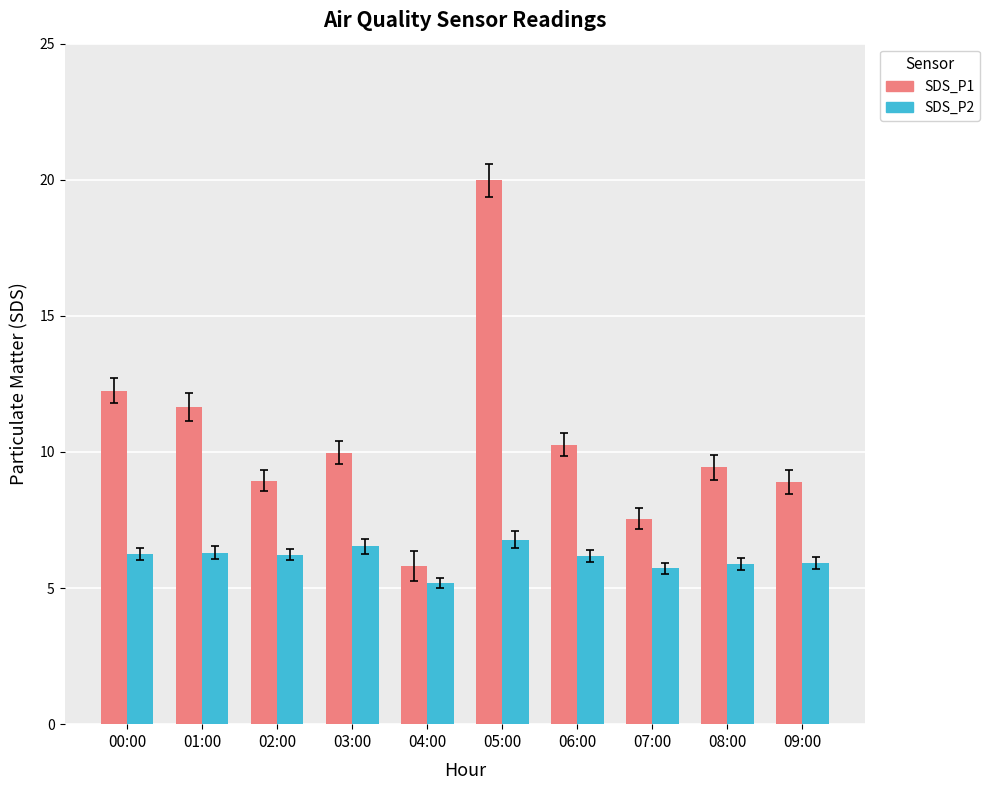

What is the difference between the highest and lowest values at 05:00?

13.2